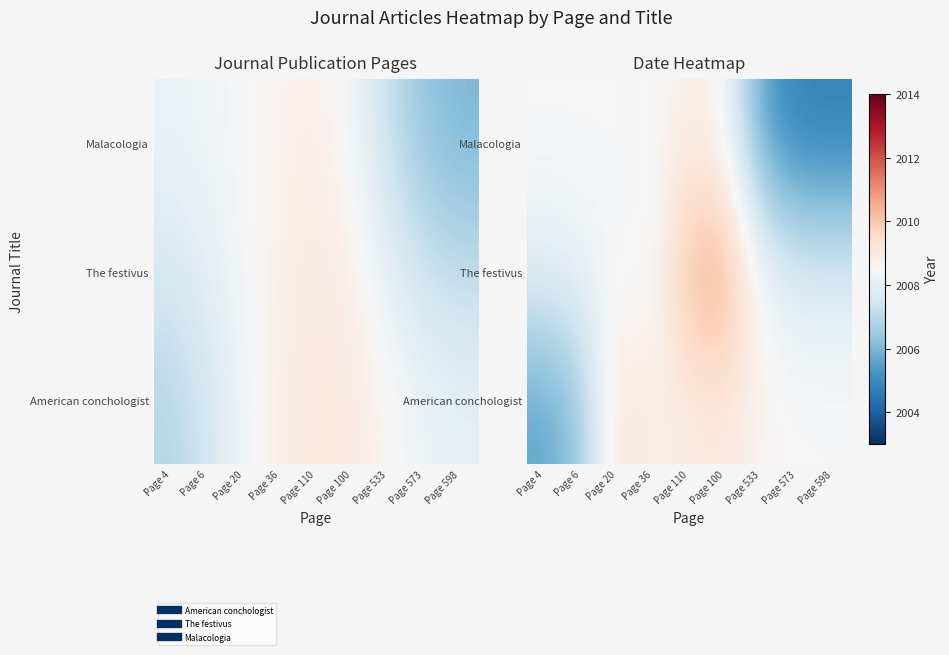

What is the difference between the maximum and minimum values in the American conchologist series?

3.7